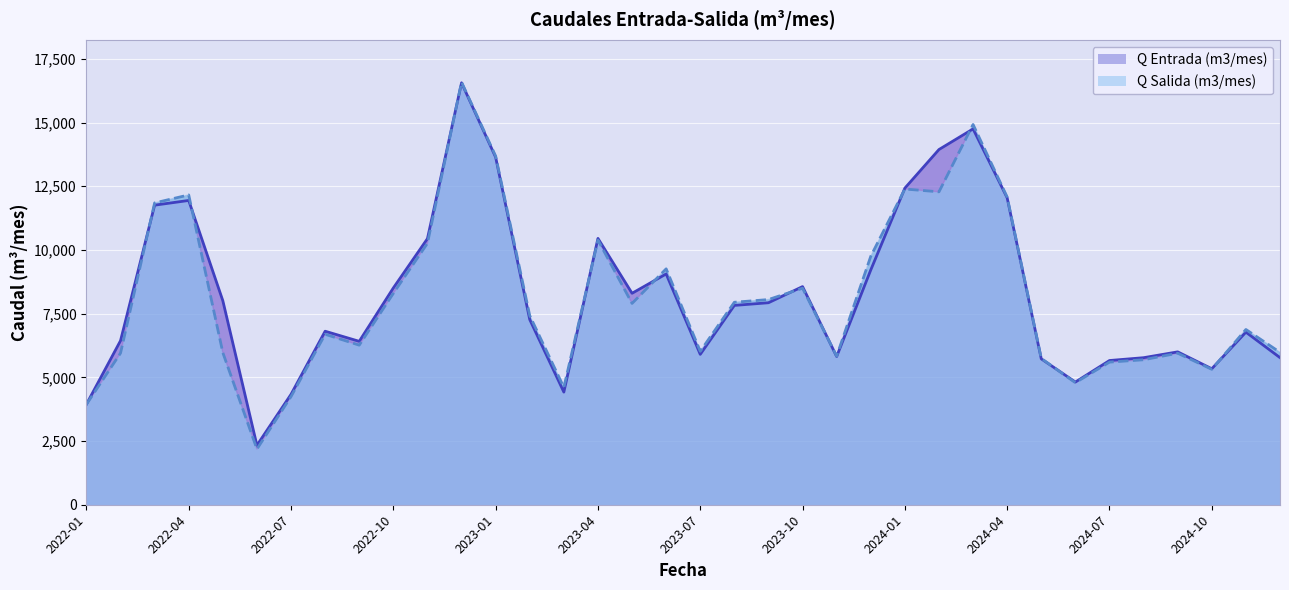

Which series has the widest spread of values?

Q Salida (m3/mes)